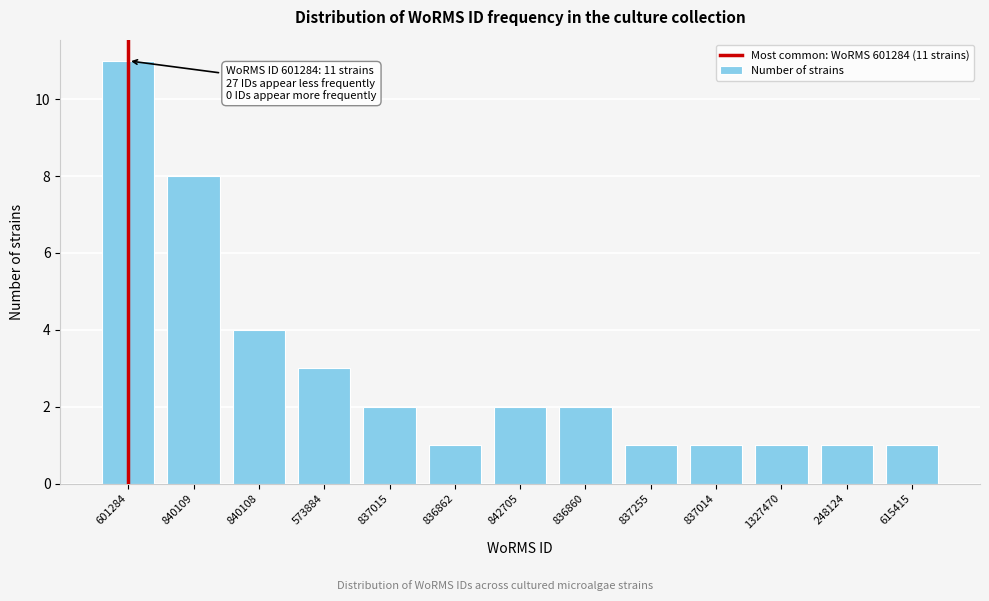

Reading left to right, list all the values displayed in this chart.

11	8	4	3	2	1	2	2	1	1	1	1	1